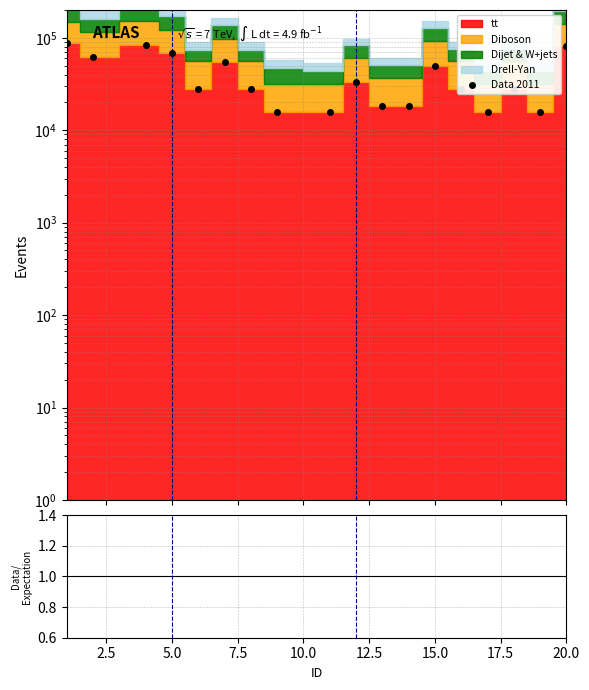

True or false: Data 2011 has more than 1 interior local peaks.

True